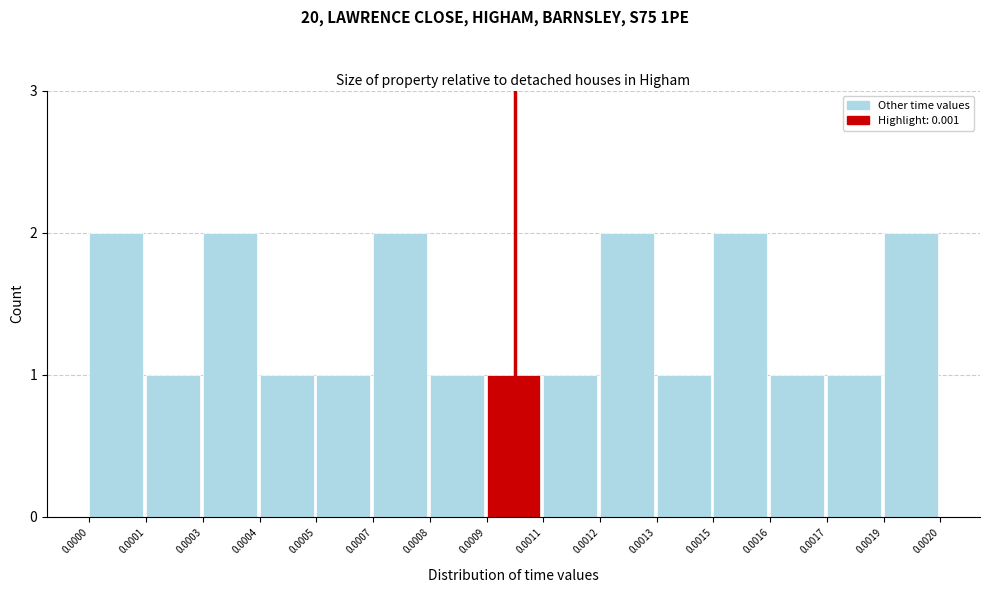

Reading right to left, transcribe all the data shown in this chart.

0.0019=2	0.0017=1	0.0016=1	0.0015=2	0.0013=1	0.0012=2	0.0011=1	0.0009=1	0.0008=1	0.0007=2	0.0005=1	0.0004=1	0.0003=2	0.0001=1	0.0000=2